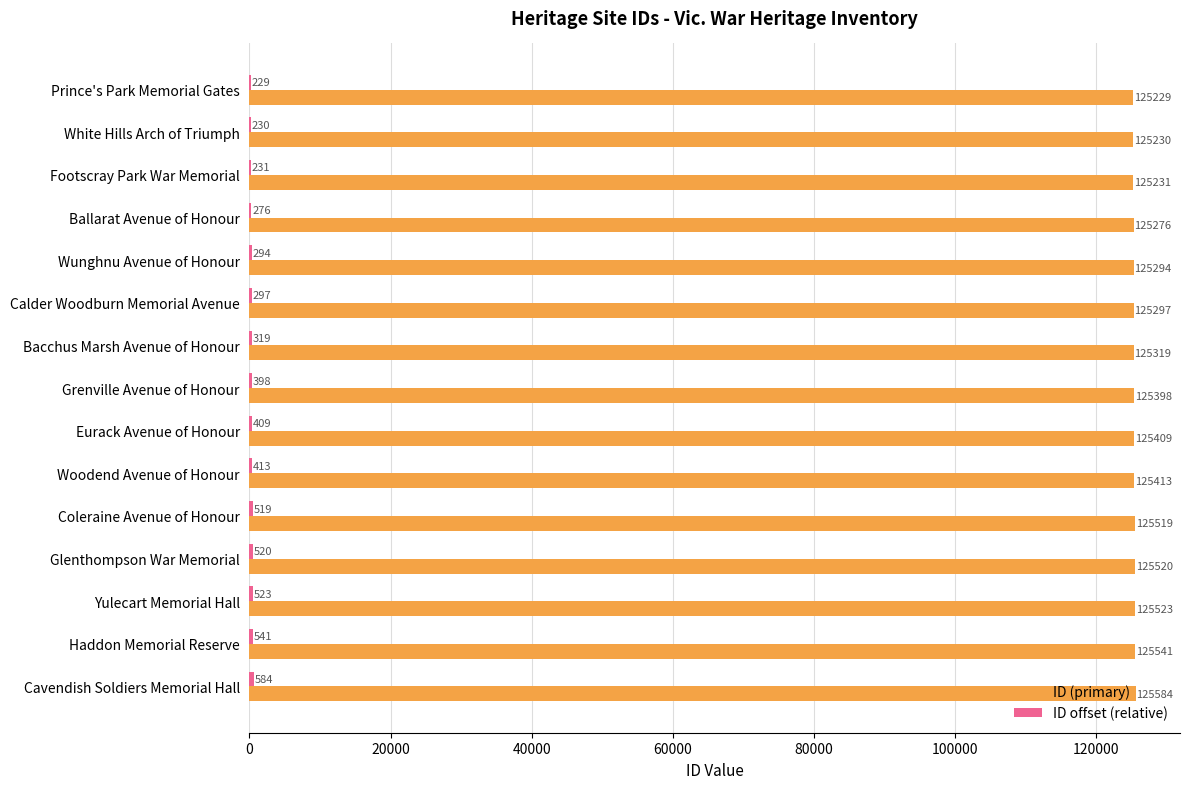

Where is ID (primary) nearest to the value 125406?

Eurack Avenue of Honour